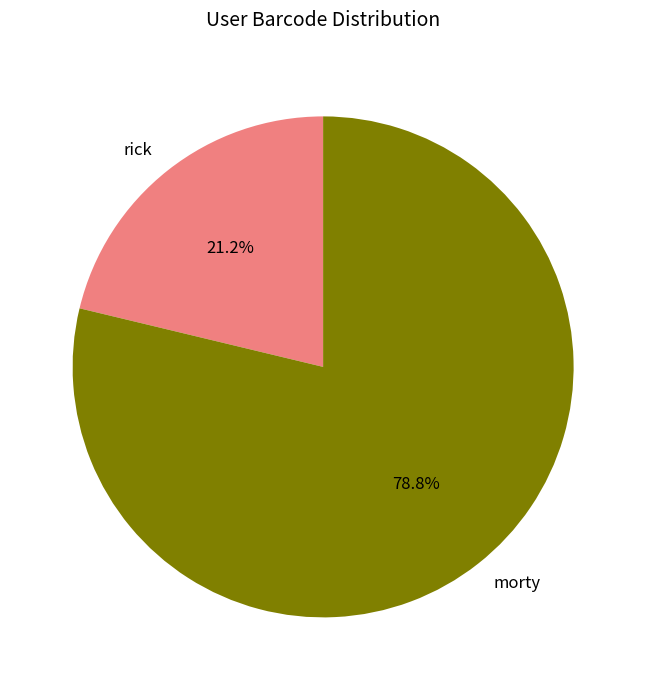

How many slices are in this pie chart?

2